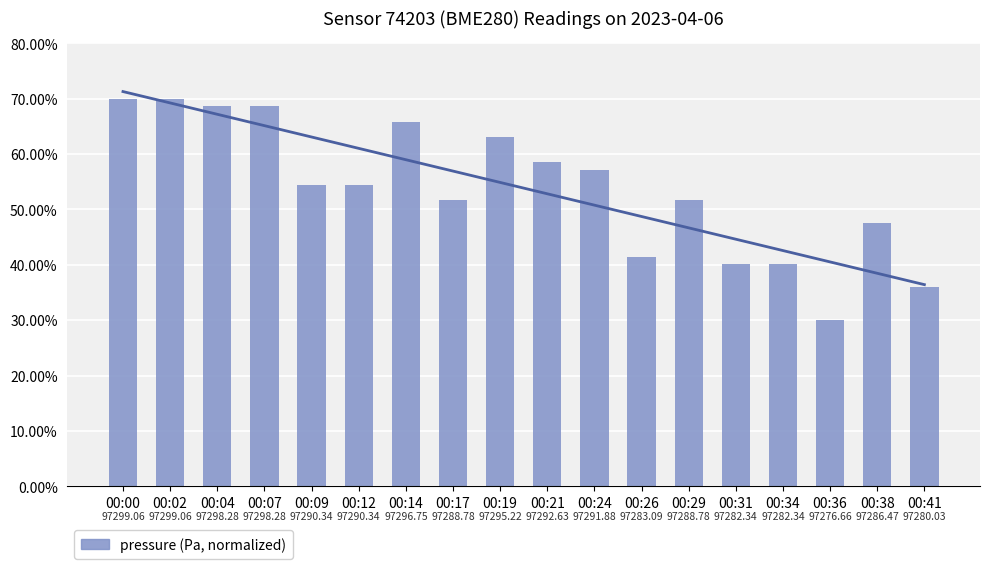

Where is the data nearest to the value 50?

00:17